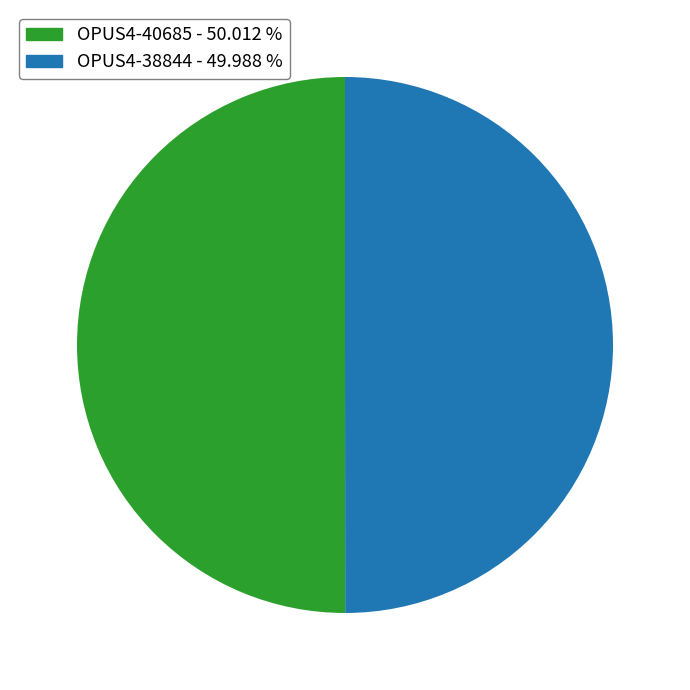

Is the sum of OPUS4-38844 and OPUS4-40685 greater than half?

Yes